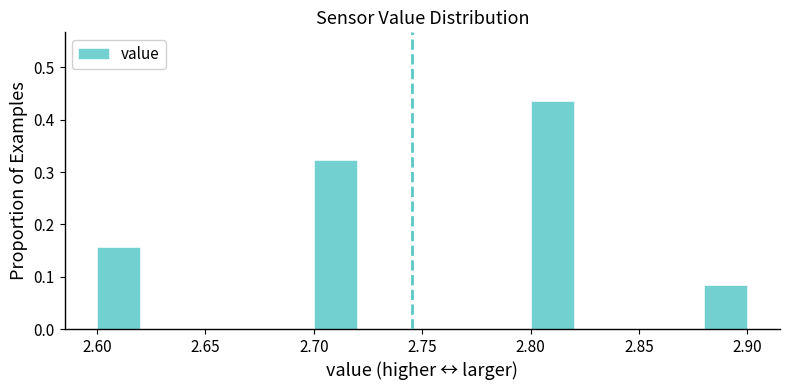

Which range on the x-axis has the tallest bar?

2.80 to 2.82